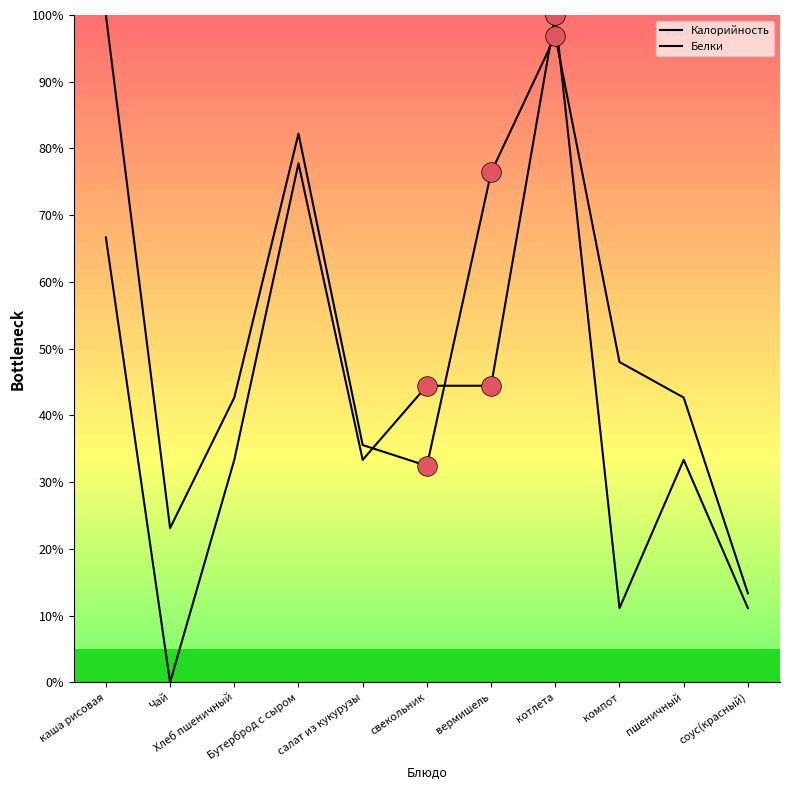

At which category is the sum across all series the highest?

котлета